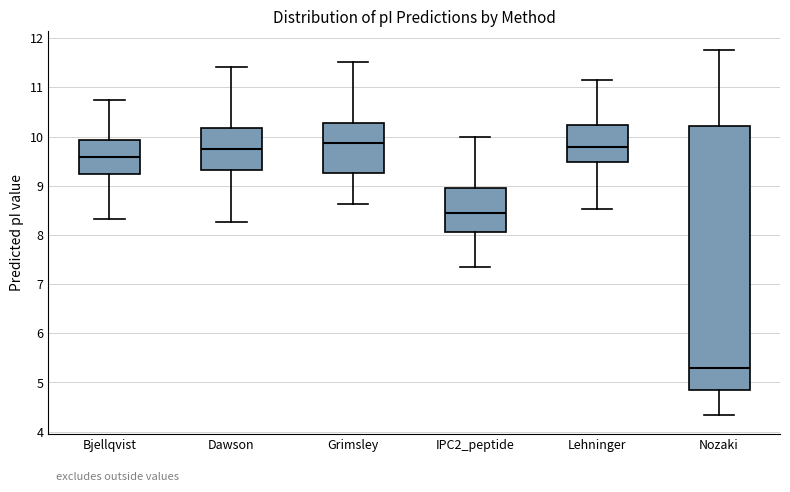

Where does the upper whisker of the box for Dawson end on the y-axis? The values are not printed on the chart, so give them approximately, as read against the axis.

11.4